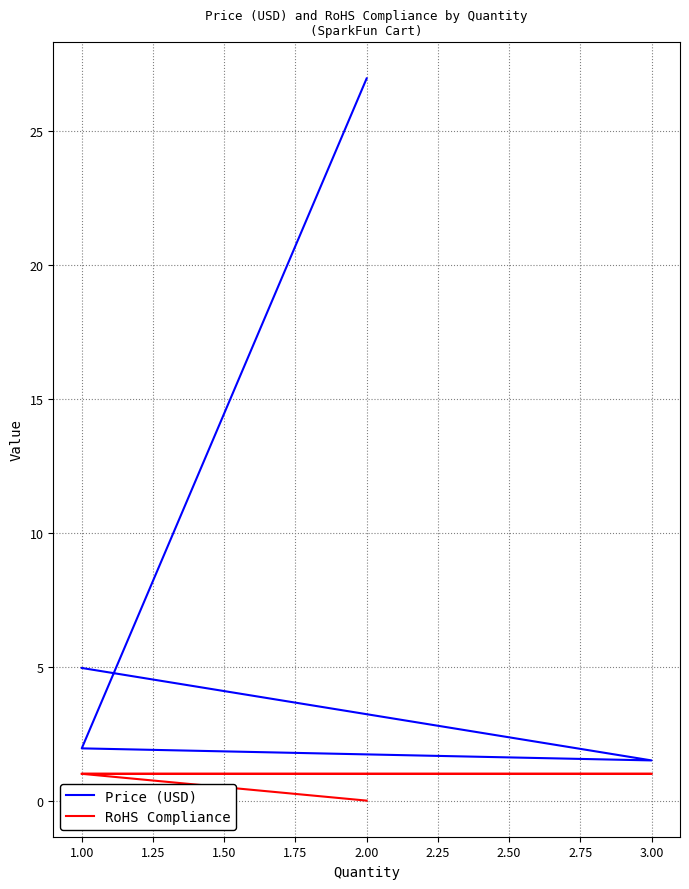

List the series in order of their overall mean, lowest first.

RoHS Compliance, Price (USD)